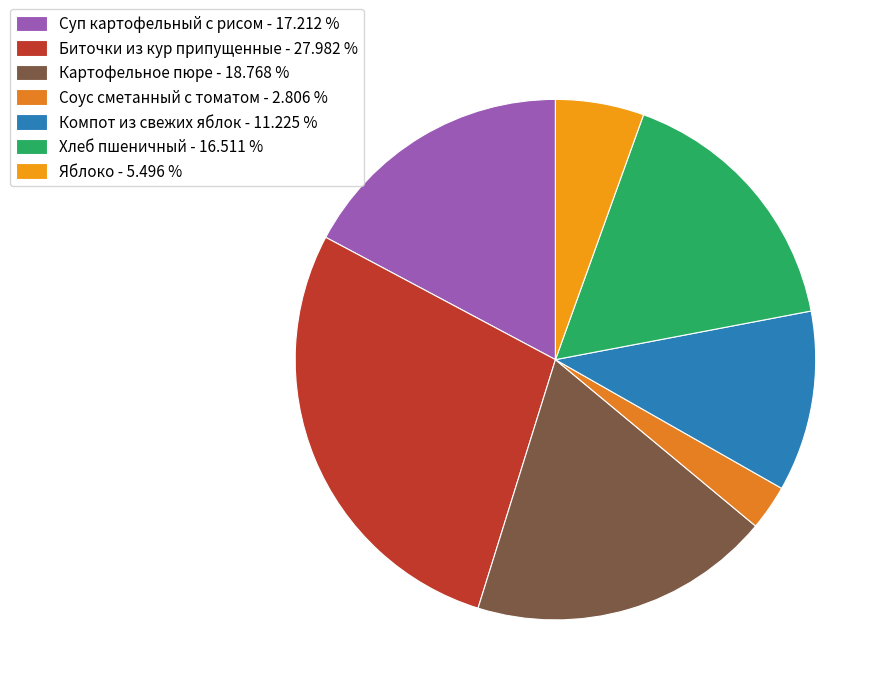

To the nearest percent, what percentage of the pie is Биточки из кур припущенные?

28%